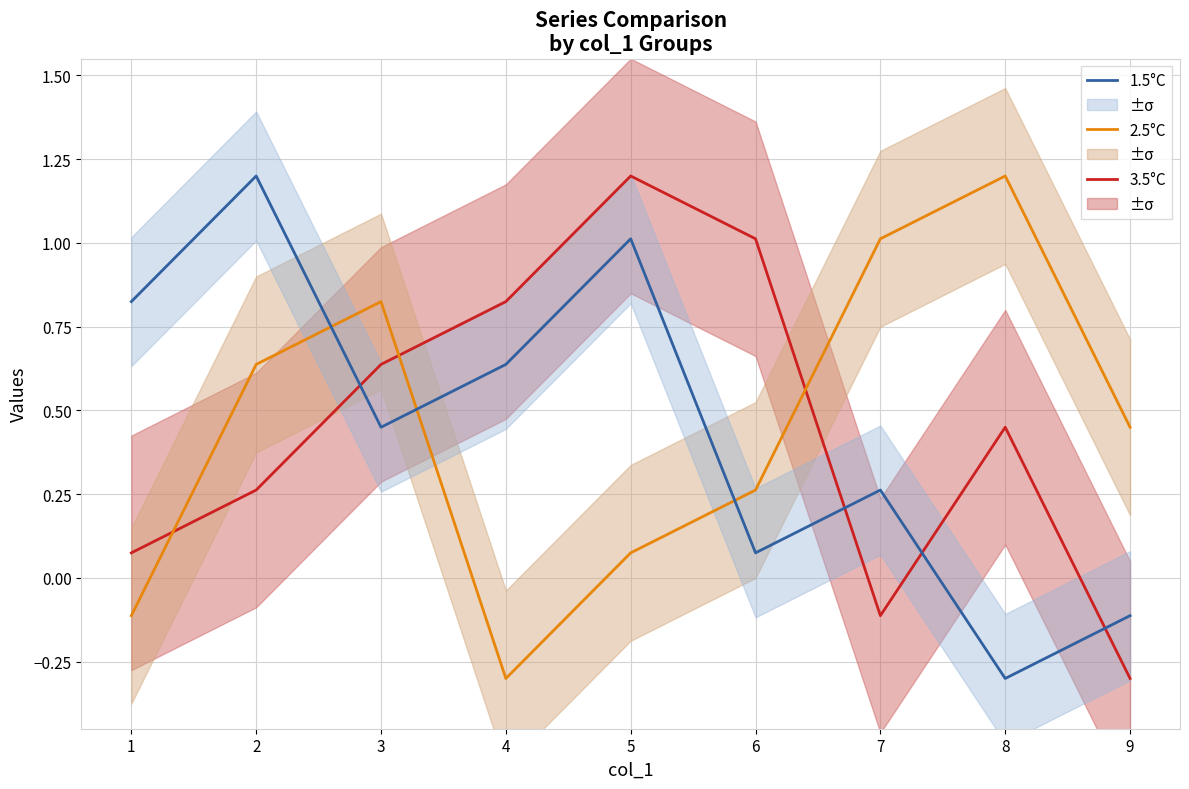

What is the sum of the 1.5°C values at 6 and 5?

1.1